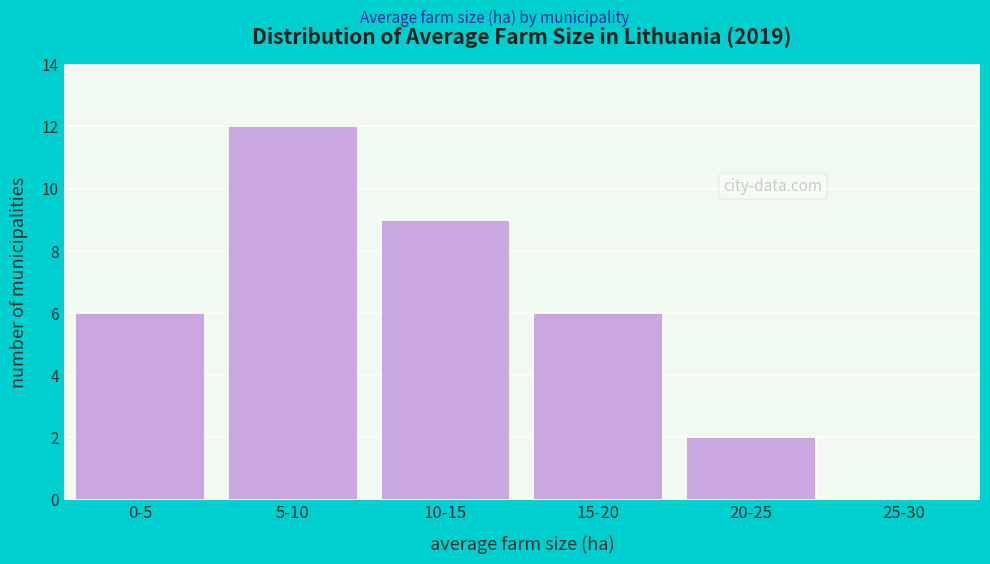

Reading left to right, what are all the values shown in this chart?

0-5=6	5-10=12	10-15=9	15-20=6	20-25=2	25-30=0